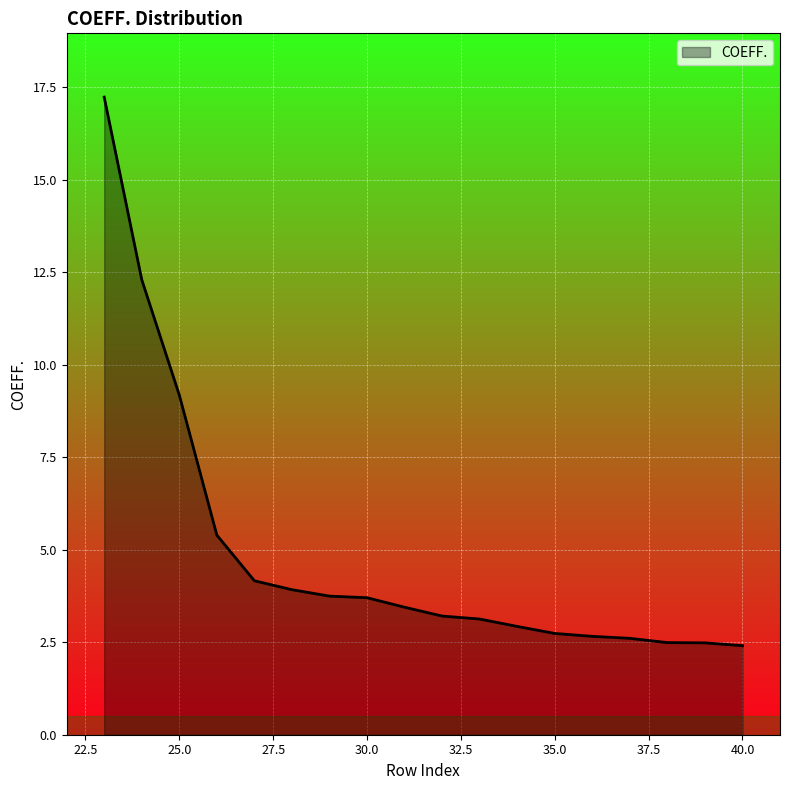

What is the maximum value shown in the chart?

17.2